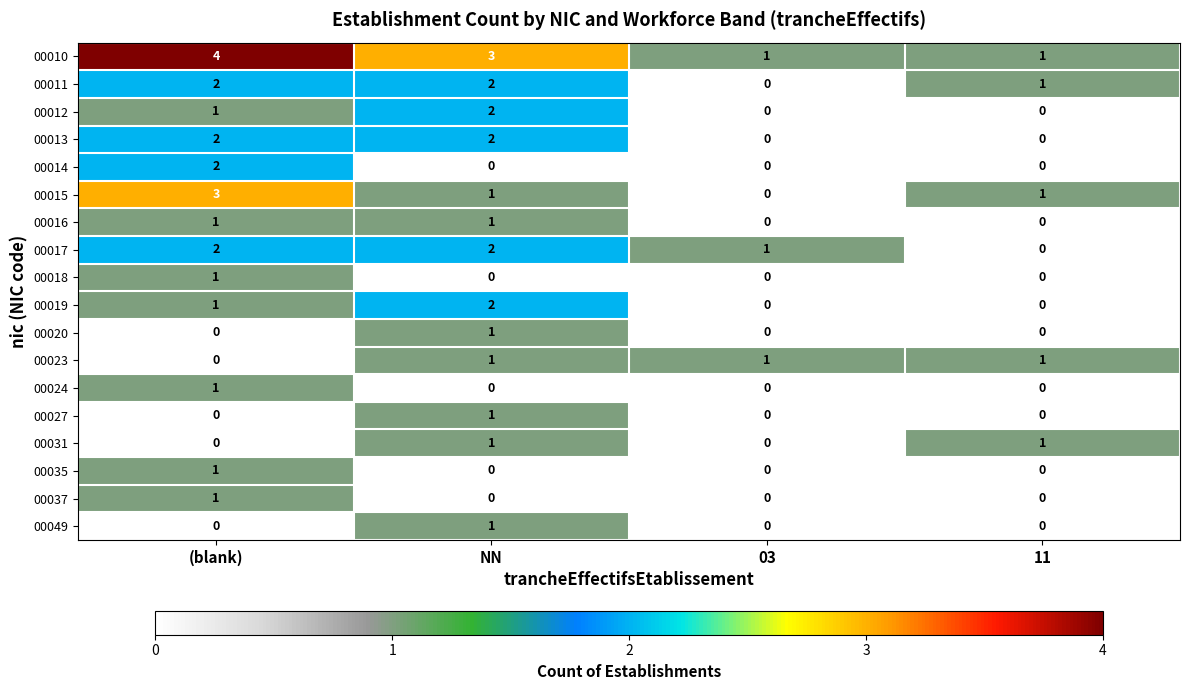

Count the 00024 values in the range 0 to 1.

4